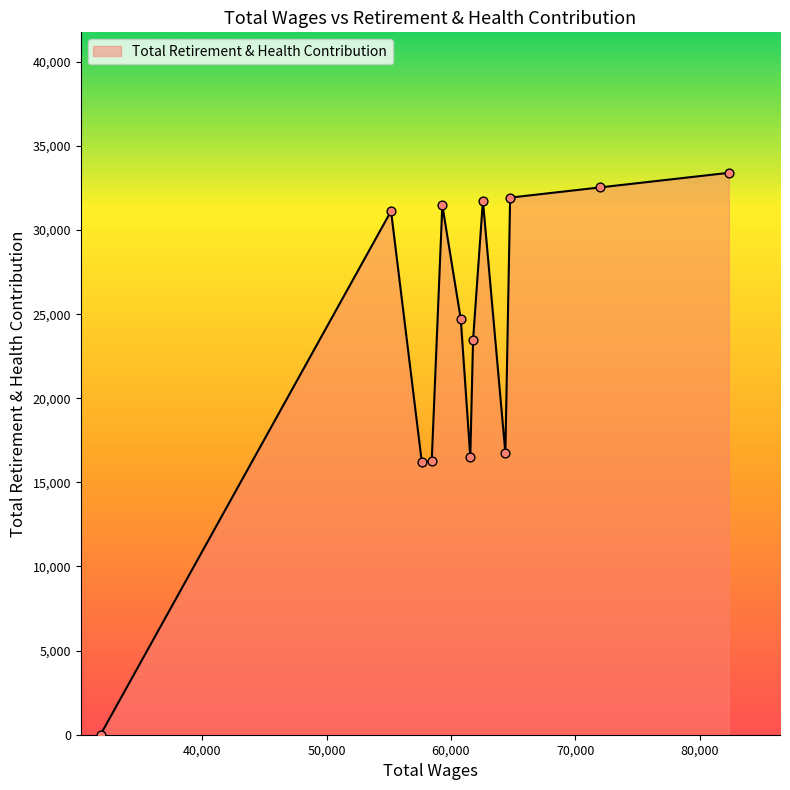

What is the difference between the maximum and minimum values?

33402